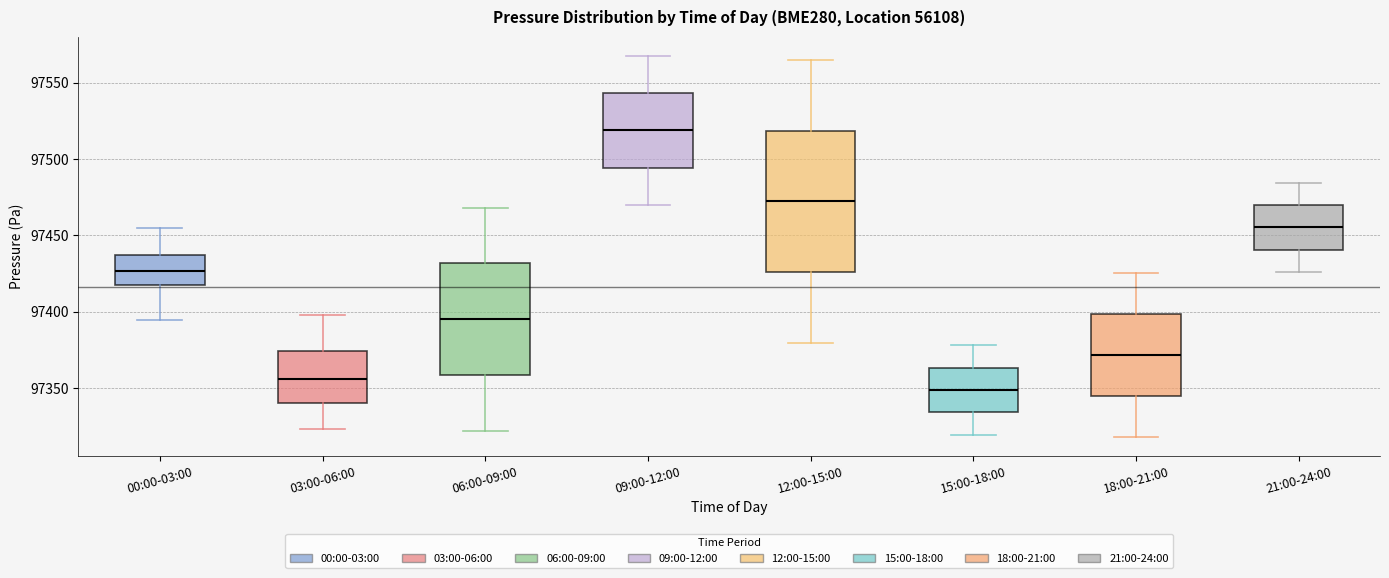

Reading left to right, transcribe this box plot: for each box, give where its median line is, the range the box spans, and where its two whiskers end, as read against the y-axis. The values are not printed on the chart, so give them approximately, as read against the axis.

00:00-03:00: median 97425, box 97420 to 97435, whiskers 97395 to 97455
03:00-06:00: median 97355, box 97340 to 97375, whiskers 97325 to 97400
06:00-09:00: median 97395, box 97360 to 97430, whiskers 97320 to 97470
09:00-12:00: median 97520, box 97495 to 97545, whiskers 97470 to 97570
12:00-15:00: median 97470, box 97425 to 97520, whiskers 97380 to 97565
15:00-18:00: median 97350, box 97335 to 97365, whiskers 97320 to 97380
18:00-21:00: median 97370, box 97345 to 97400, whiskers 97320 to 97425
21:00-24:00: median 97455, box 97440 to 97470, whiskers 97425 to 97485